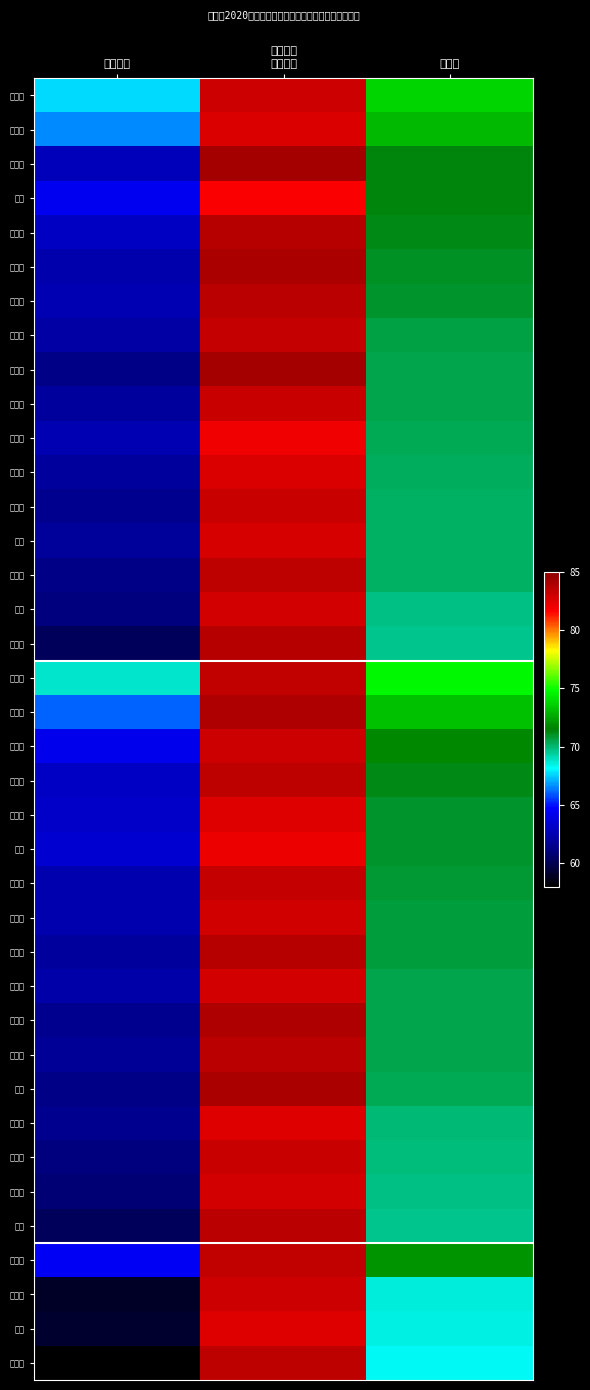

Reading left to right, list all the values displayed in this chart.

牛韶瑞: 笔试成绩=67.7	面试成绩=83.0	总成绩=73.8
任显政: 笔试成绩=66.6	面试成绩=82.6	总成绩=73.0
任政楠: 笔试成绩=62.8	面试成绩=84.2	总成绩=71.4
冯晨: 笔试成绩=64.3	面试成绩=81.7	总成绩=71.3
田鹏渤: 笔试成绩=63.0	面试成绩=83.7	总成绩=71.3
吕二涛: 笔试成绩=62.4	面试成绩=84.0	总成绩=71.0
张伟伟: 笔试成绩=62.5	面试成绩=83.5	总成绩=71.0
武剑宇: 笔试成绩=62.2	面试成绩=83.2	总成绩=70.6
姜耀耀: 笔试成绩=61.4	面试成绩=84.2	总成绩=70.5
杜海军: 笔试成绩=62.0	面试成绩=83.2	总成绩=70.5
白海鹏: 笔试成绩=62.5	面试成绩=82.0	总成绩=70.3
王华慧: 笔试成绩=62.0	面试成绩=82.7	总成绩=70.3
吕凯旋: 笔试成绩=61.5	面试成绩=83.2	总成绩=70.2
白毅: 笔试成绩=61.8	面试成绩=82.8	总成绩=70.2
刘世渊: 笔试成绩=61.4	面试成绩=83.5	总成绩=70.2
王杰: 笔试成绩=61.1	面试成绩=82.8	总成绩=69.8
成洪民: 笔试成绩=60.2	面试成绩=83.6	总成绩=69.6
焦鹤葶: 笔试成绩=68.8	面试成绩=83.4	总成绩=74.7
梁文艳: 笔试成绩=66.1	面试成绩=83.9	总成绩=73.2
李晓兰: 笔试成绩=64.2	面试成绩=83.1	总成绩=71.8
白海静: 笔试成绩=63.1	面试成绩=83.4	总成绩=71.2
霍思彤: 笔试成绩=63.2	面试成绩=82.5	总成绩=70.9
宋枫: 笔试成绩=63.4	面试成绩=82.1	总成绩=70.9
杨欣怡: 笔试成绩=62.5	面试成绩=83.3	总成绩=70.8
刘薇薇: 笔试成绩=62.5	面试成绩=82.9	总成绩=70.7
郑卓卓: 笔试成绩=62.0	面试成绩=83.7	总成绩=70.7
宋耀红: 笔试成绩=62.3	面试成绩=82.8	总成绩=70.5
李莹莹: 笔试成绩=61.5	面试成绩=83.9	总成绩=70.5
王雅枝: 笔试成绩=61.7	面试成绩=83.6	总成绩=70.5
郝婧: 笔试成绩=61.4	面试成绩=84.0	总成绩=70.4
白坤玉: 笔试成绩=61.5	面试成绩=82.6	总成绩=70.0
张馨浓: 笔试成绩=61.1	面试成绩=83.1	总成绩=69.9
任宏媛: 笔试成绩=61.0	面试成绩=82.8	总成绩=69.7
张瑾: 笔试成绩=60.3	面试成绩=83.6	总成绩=69.6
梁振凯: 笔试成绩=64.5	面试成绩=83.4	总成绩=72.0
张文惠: 笔试成绩=59.0	面试成绩=83.1	总成绩=68.7
马壮: 笔试成绩=59.2	面试成绩=82.5	总成绩=68.5
薛毓静: 笔试成绩=58.1	面试成绩=83.5	总成绩=68.3